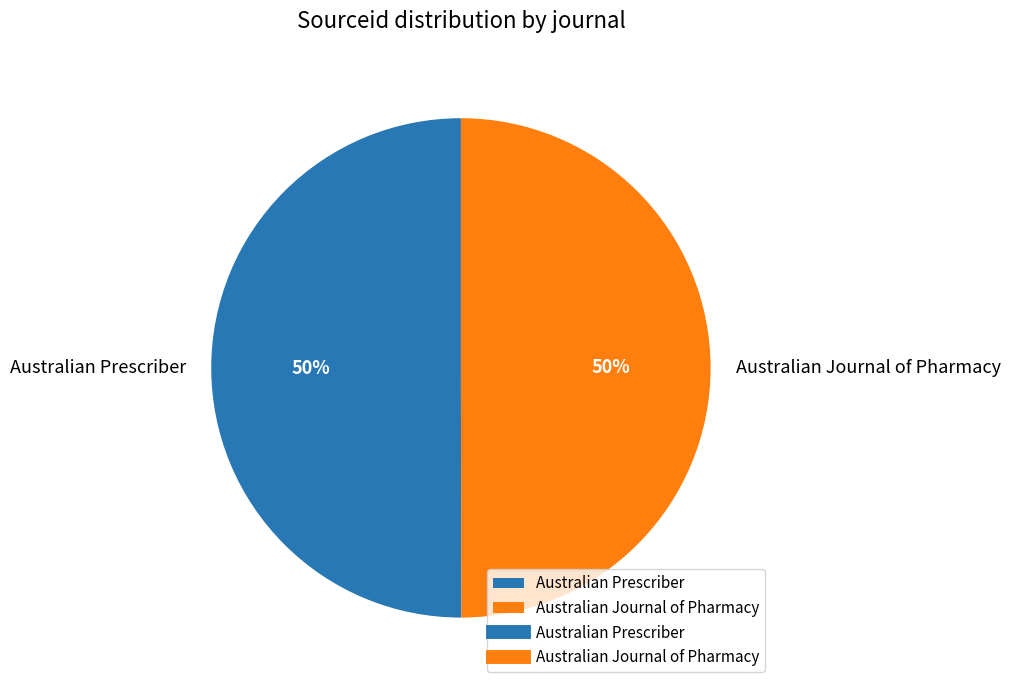

To the nearest percent, what percentage of the pie is Australian Prescriber?

50%